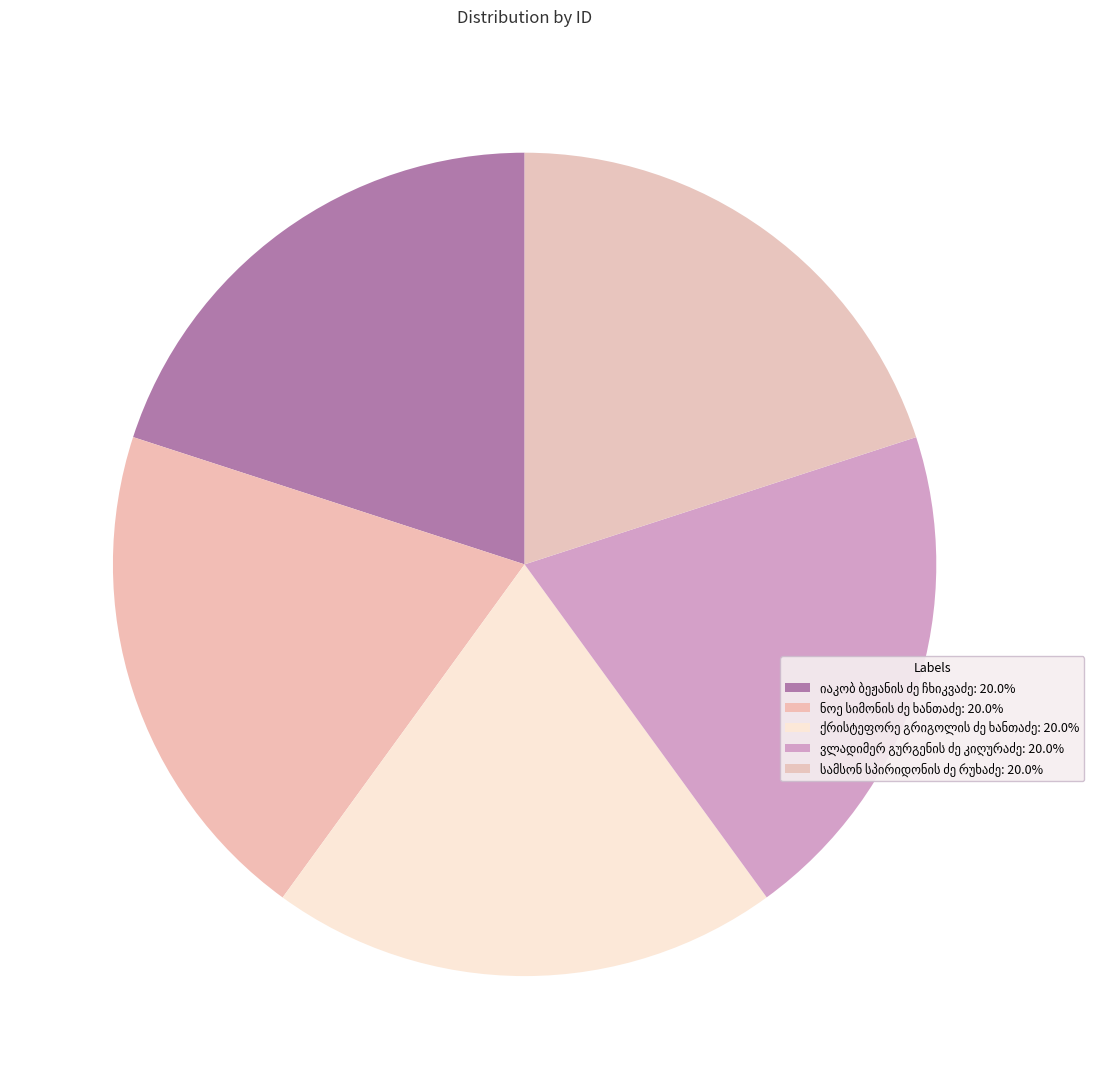

To the nearest percent, what percentage of the pie is ნოე სიმონის ძე ხანთაძე?

20%